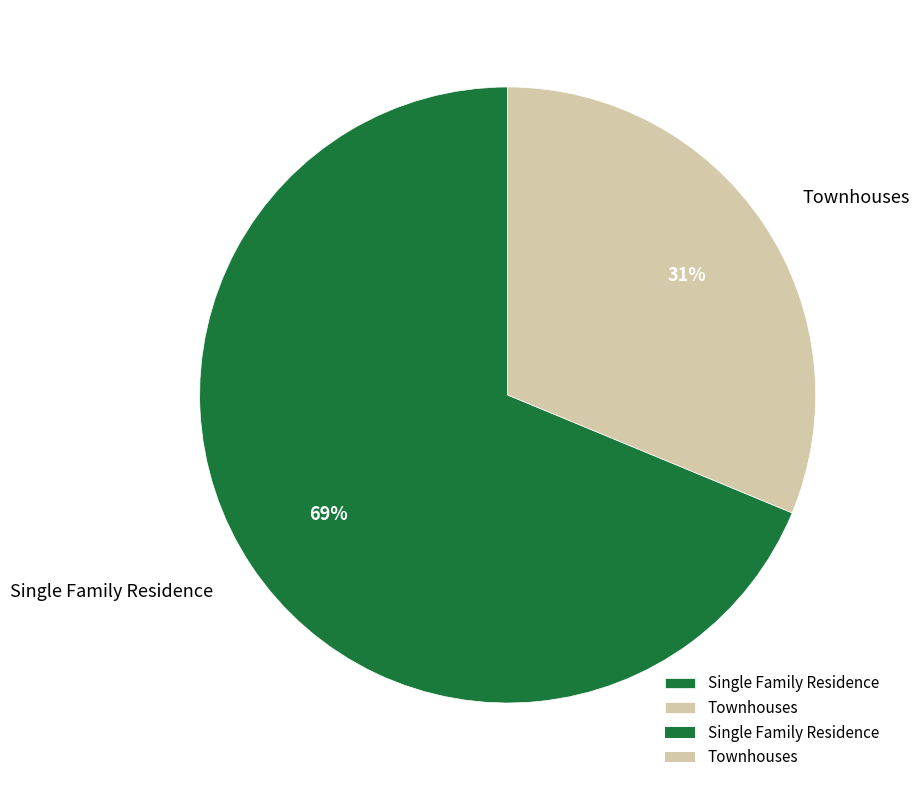

To the nearest percent, what percentage of the pie is Townhouses?

31%